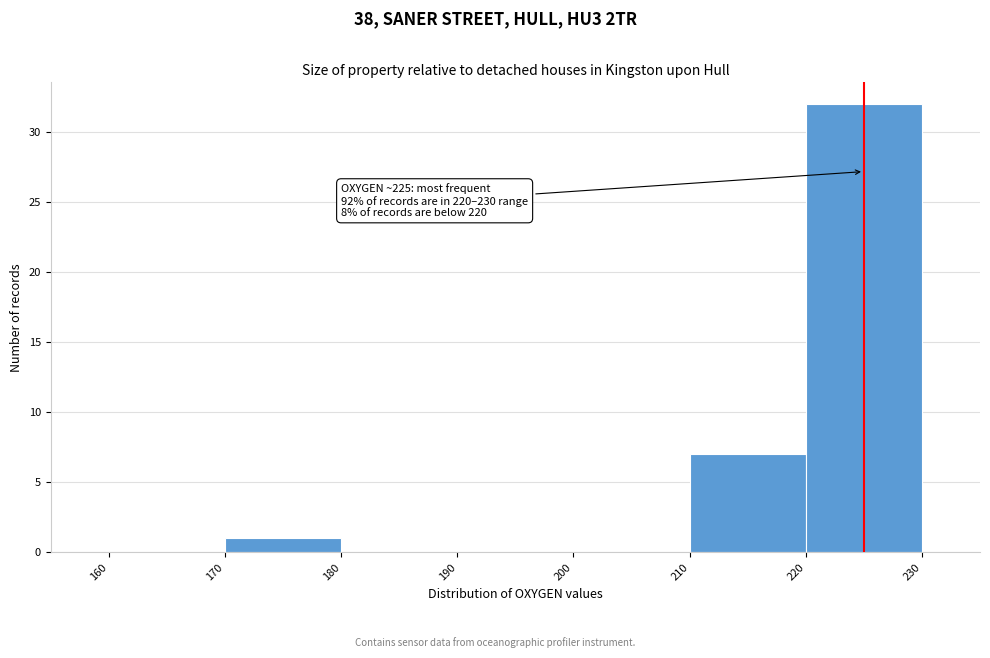

Over which range of the x-axis is the bar tallest?

220 to 230